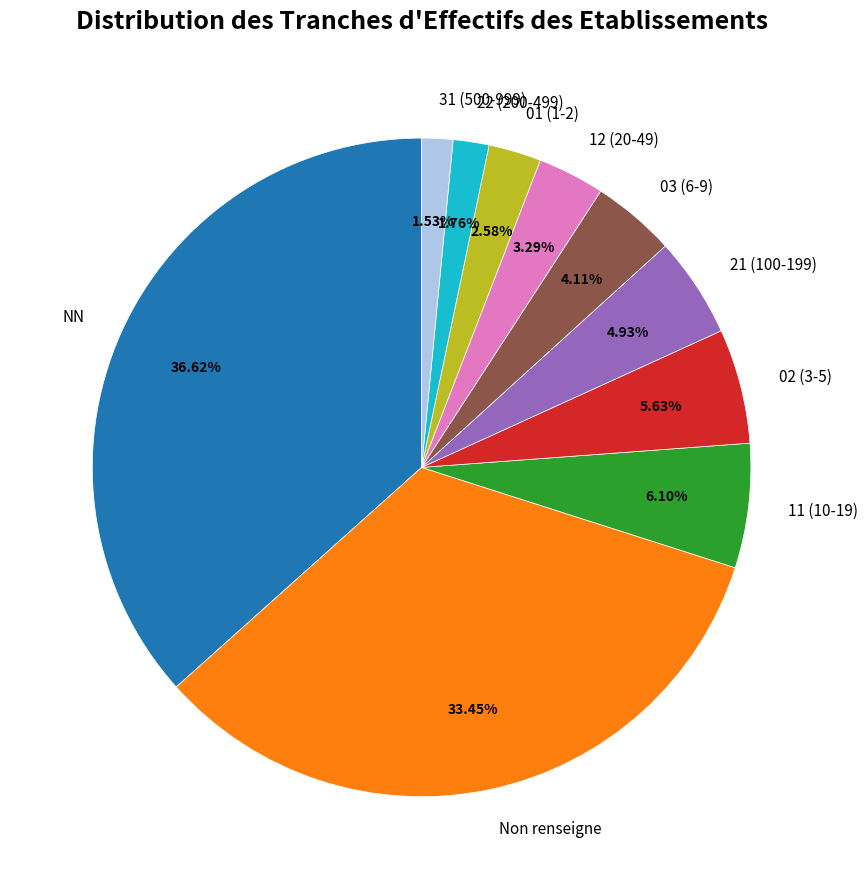

Which has a higher value, NN or 03 (6-9)?

NN